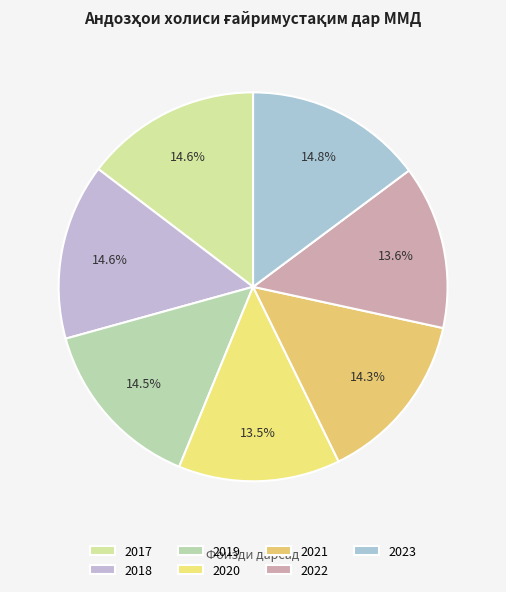

True or false: 2017 accounts for 15% of the total.

True